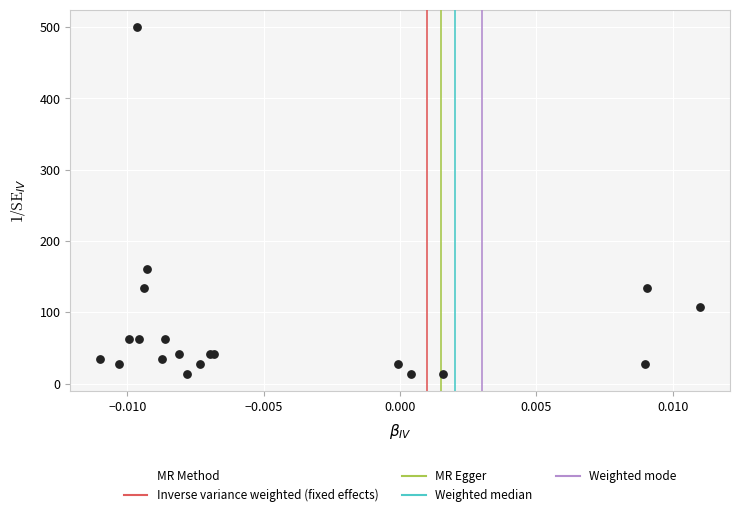

What Y value in the scatter plot is closest to 256?

161.4